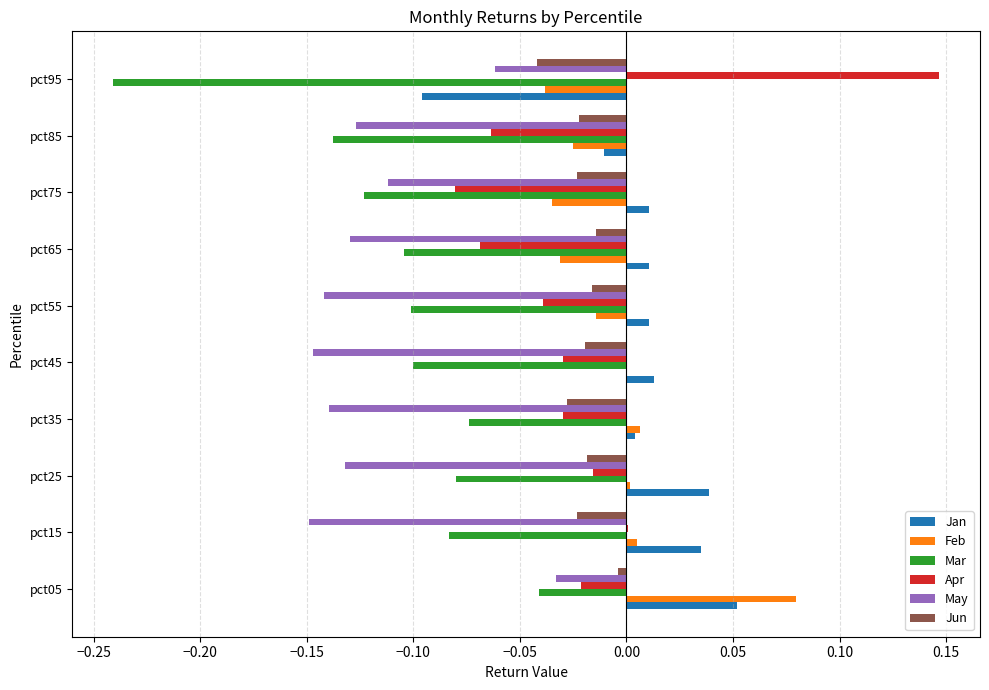

How many series are shown in this chart?

6